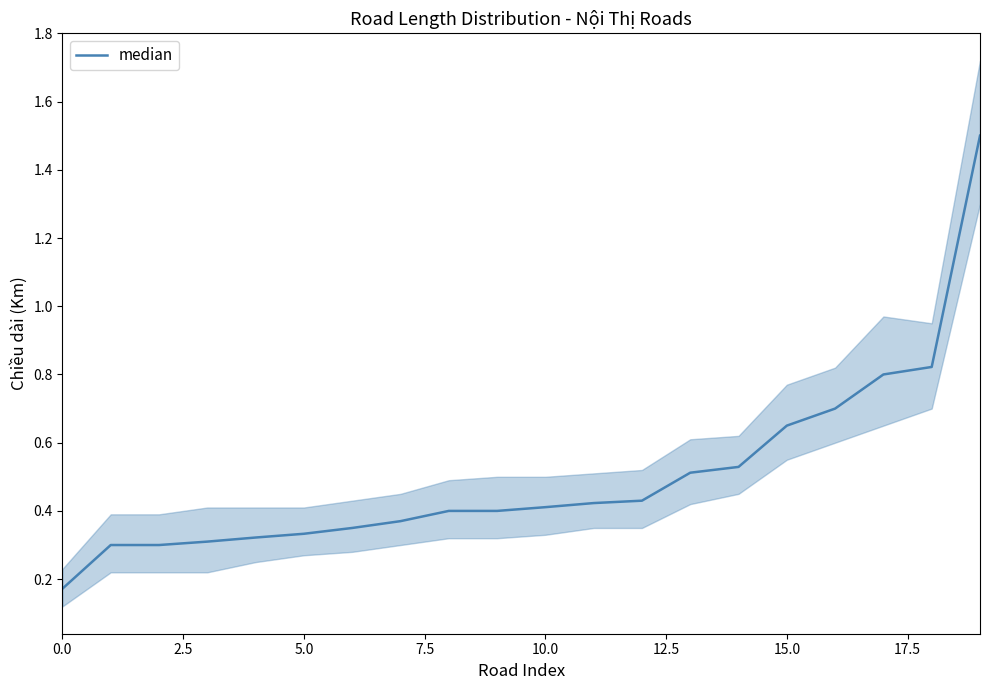

What is the label of the 7th point from the right?

13